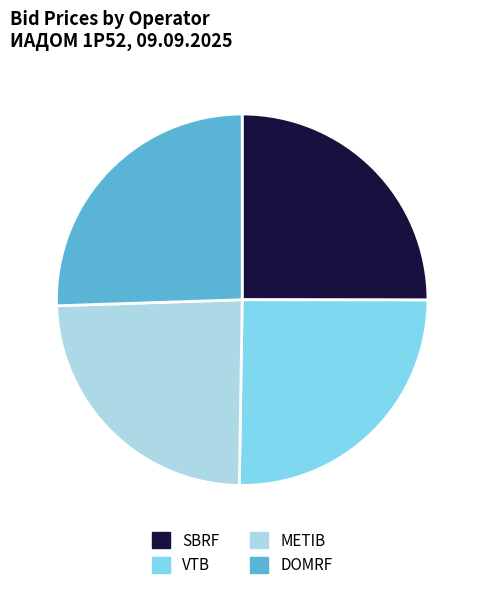

Which slice is the smallest?

METIB